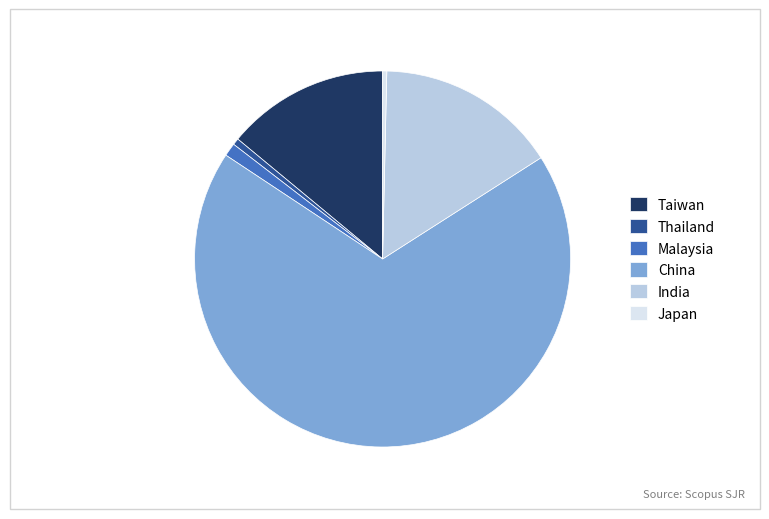

Between Taiwan and Malaysia, which is larger?

Taiwan